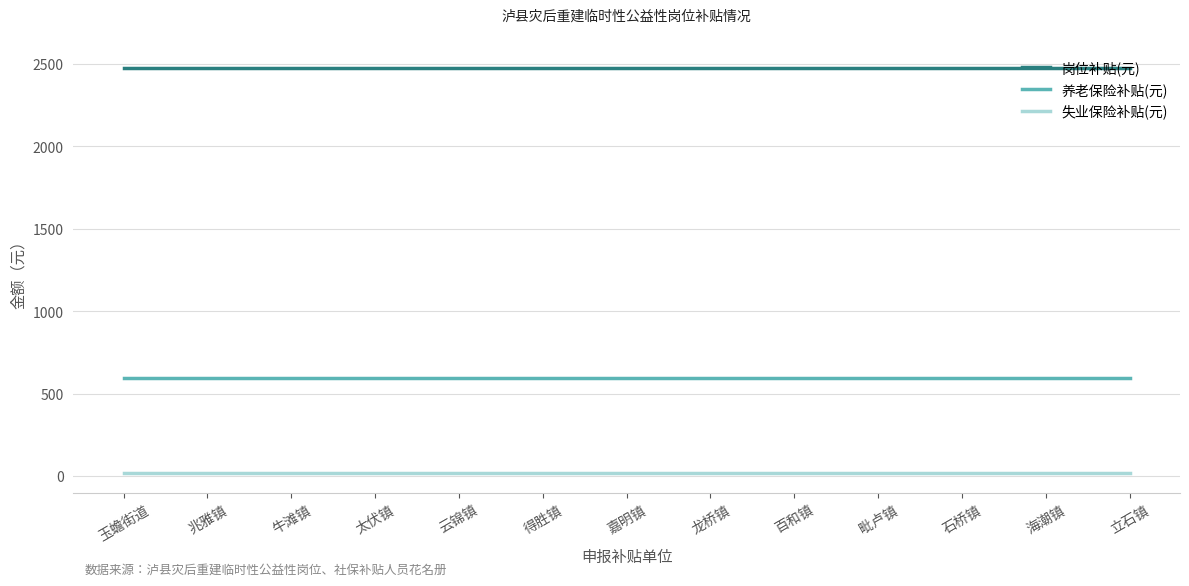

Reading right to left, extract all data points from this chart.

岗位补贴(元): 2475	2475	2475	2475	2475	2475	2475	2475	2475	2475	2475	2475	2475
养老保险补贴(元): 596	596	596	596	596	596	596	596	596	596	596	596	596
失业保险补贴(元): 20	20	20	20	20	20	20	20	20	20	20	20	20